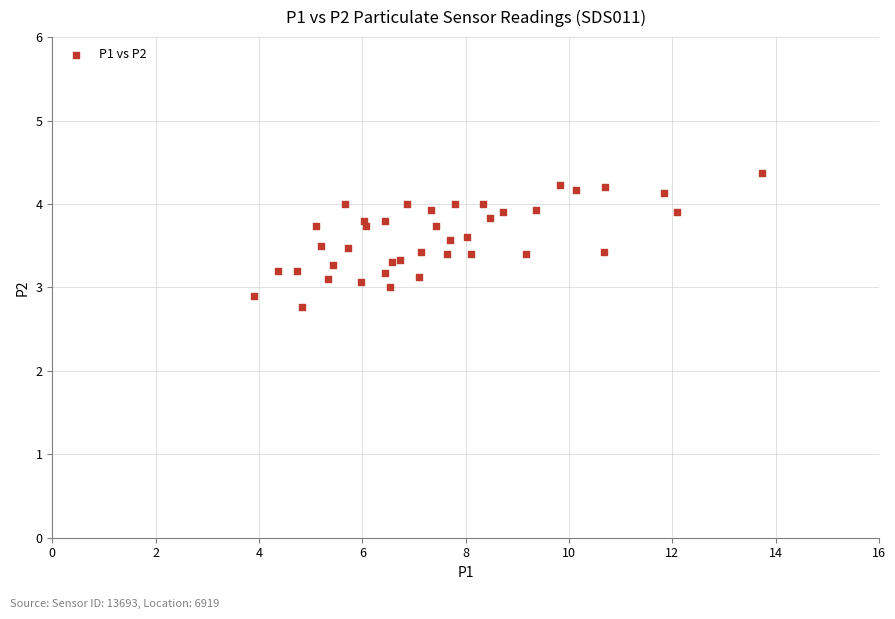

What is the range of Y values (max minus min)?

1.6